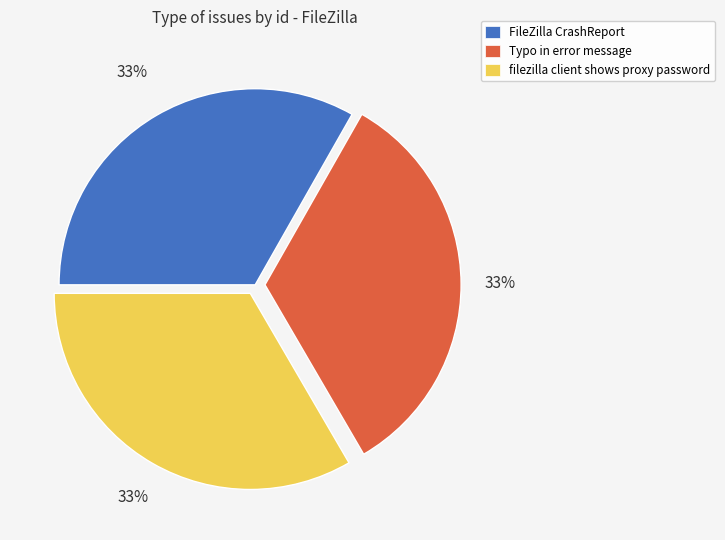

To the nearest percent, what is the average slice percentage?

33%